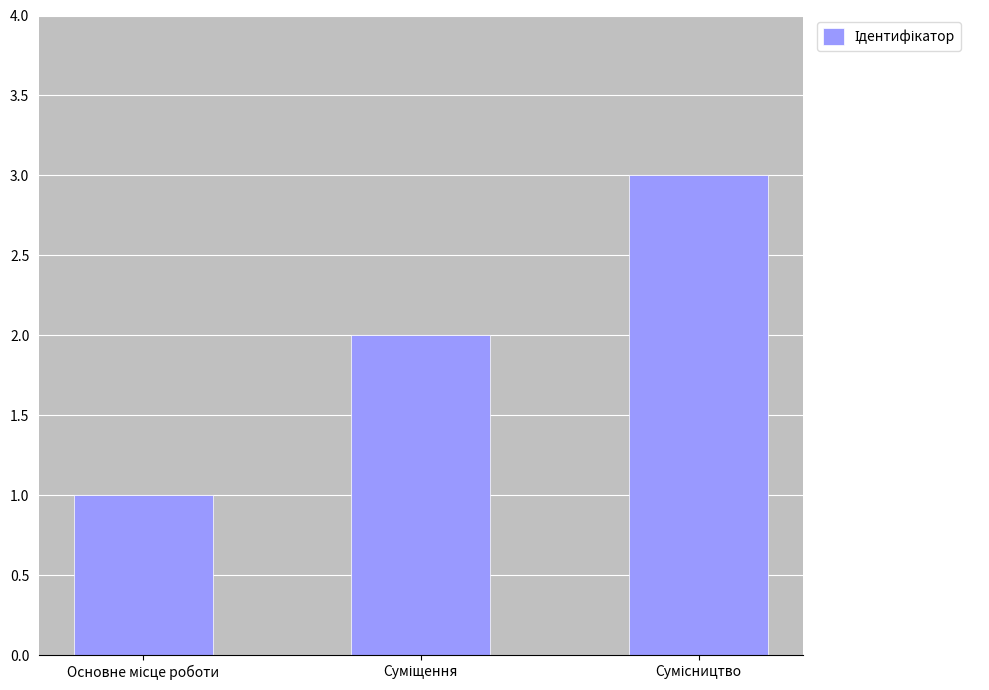

What is the sum of all values?

6